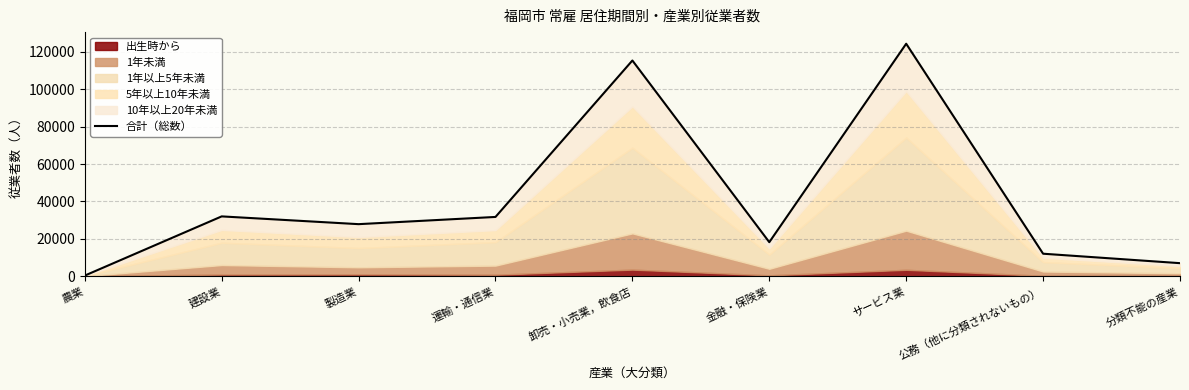

At which category does the data reach its first local valley?

製造業